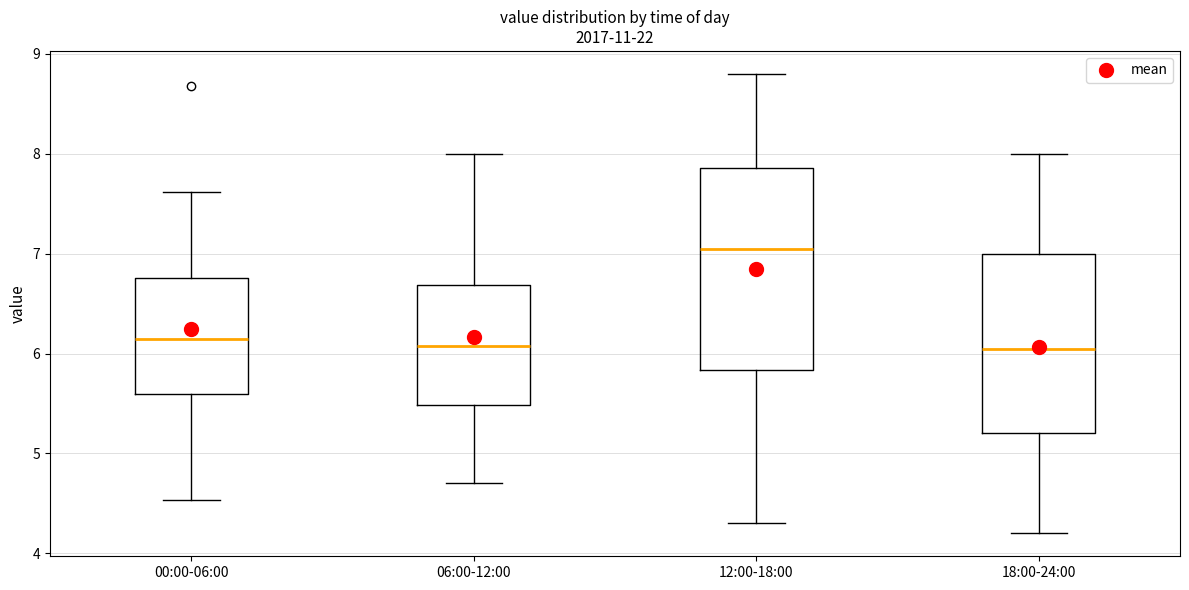

Where does the lower whisker of the box for 12:00-18:00 end on the y-axis? The values are not printed on the chart, so give them approximately, as read against the axis.

4.3